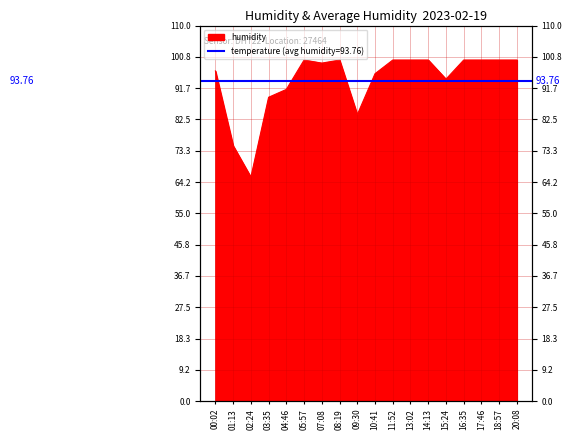

At which category does the chart reach its minimum across all series?

02:24